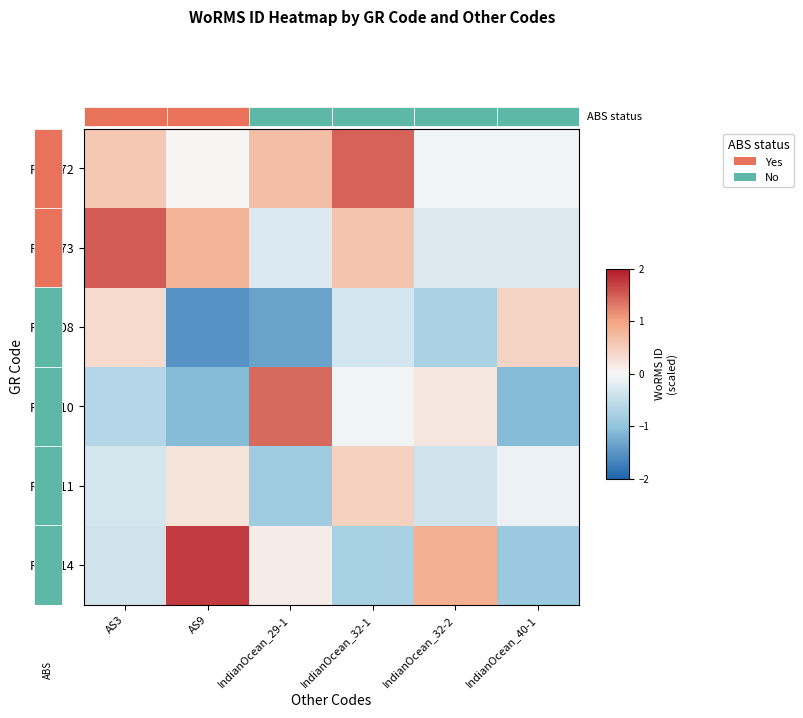

What is the difference between the maximum and second lowest values in the RCC714 series?

2.5